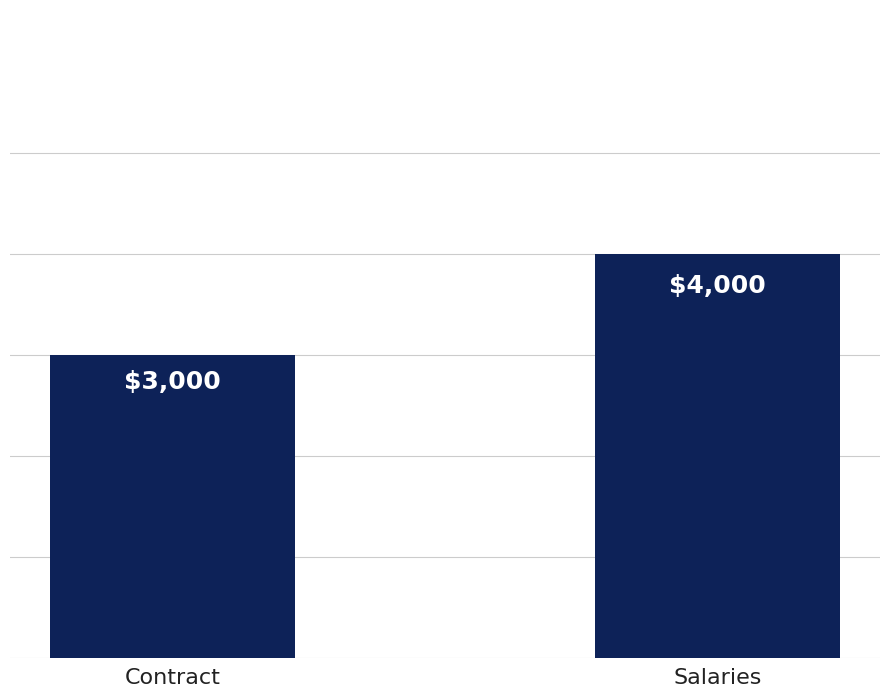

Which category has the highest value across all series?

Salaries